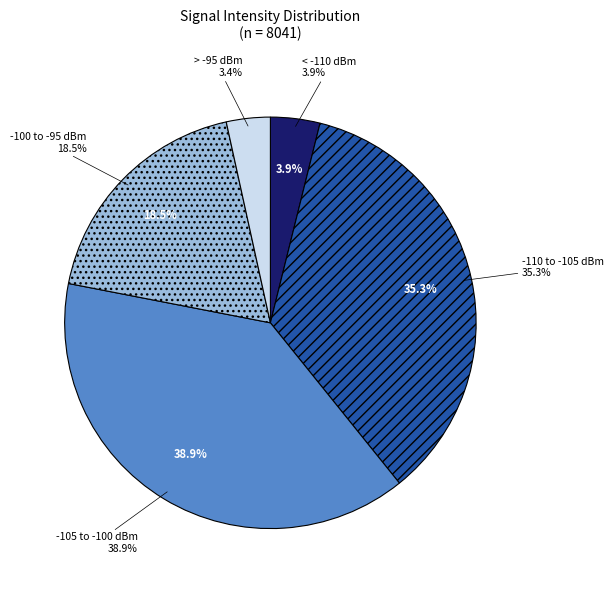

Is there a majority slice in this chart?

No